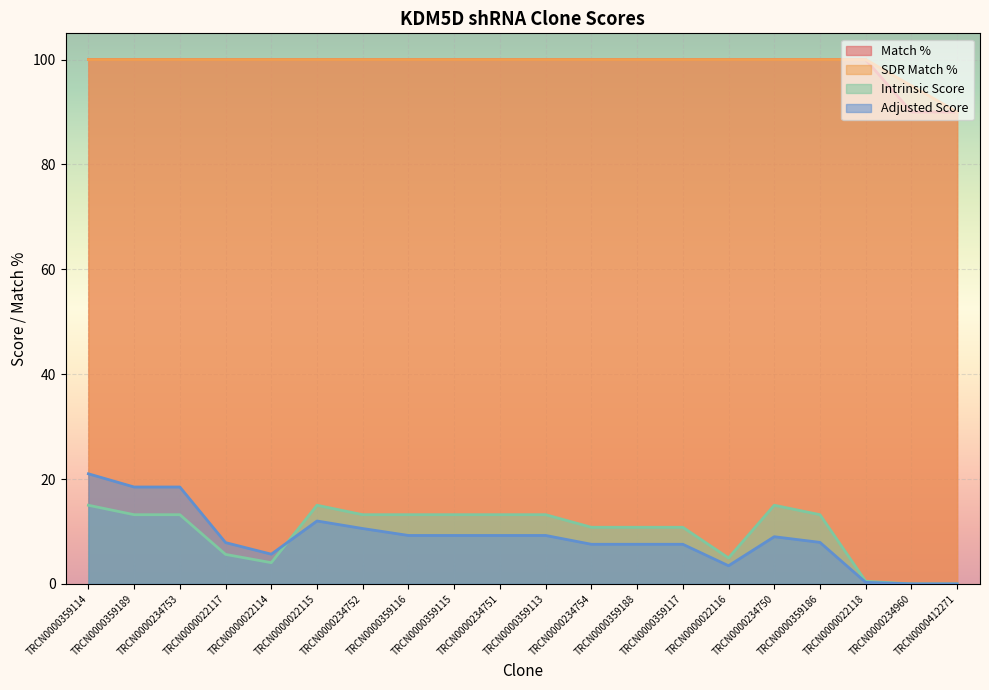

Reading left to right, transcribe all the data shown in this chart.

Match %: TRCN0000359114=100.0	TRCN0000359189=100.0	TRCN0000234753=100.0	TRCN0000022117=100.0	TRCN0000022114=100.0	TRCN0000022115=100.0	TRCN0000234752=100.0	TRCN0000359116=100.0	TRCN0000359115=100.0	TRCN0000234751=100.0	TRCN0000359113=100.0	TRCN0000234754=100.0	TRCN0000359188=100.0	TRCN0000359117=100.0	TRCN0000022116=100.0	TRCN0000234750=100.0	TRCN0000359186=100.0	TRCN0000022118=100.0	TRCN0000234960=90.0	TRCN0000412271=90.0
SDR Match %: TRCN0000359114=100.0	TRCN0000359189=100.0	TRCN0000234753=100.0	TRCN0000022117=100.0	TRCN0000022114=100.0	TRCN0000022115=100.0	TRCN0000234752=100.0	TRCN0000359116=100.0	TRCN0000359115=100.0	TRCN0000234751=100.0	TRCN0000359113=100.0	TRCN0000234754=100.0	TRCN0000359188=100.0	TRCN0000359117=100.0	TRCN0000022116=100.0	TRCN0000234750=100.0	TRCN0000359186=100.0	TRCN0000022118=100.0	TRCN0000234960=95.0	TRCN0000412271=90.0
Intrinsic Score: TRCN0000359114=15.0	TRCN0000359189=13.2	TRCN0000234753=13.2	TRCN0000022117=5.6	TRCN0000022114=4.0	TRCN0000022115=15.0	TRCN0000234752=13.2	TRCN0000359116=13.2	TRCN0000359115=13.2	TRCN0000234751=13.2	TRCN0000359113=13.2	TRCN0000234754=10.8	TRCN0000359188=10.8	TRCN0000359117=10.8	TRCN0000022116=5.0	TRCN0000234750=15.0	TRCN0000359186=13.2	TRCN0000022118=0.5	TRCN0000234960=0.0	TRCN0000412271=0.0
Adjusted Score: TRCN0000359114=21.0	TRCN0000359189=18.5	TRCN0000234753=18.5	TRCN0000022117=7.9	TRCN0000022114=5.7	TRCN0000022115=12.0	TRCN0000234752=10.6	TRCN0000359116=9.2	TRCN0000359115=9.2	TRCN0000234751=9.2	TRCN0000359113=9.2	TRCN0000234754=7.6	TRCN0000359188=7.6	TRCN0000359117=7.6	TRCN0000022116=3.5	TRCN0000234750=9.0	TRCN0000359186=7.9	TRCN0000022118=0.3	TRCN0000234960=0.0	TRCN0000412271=0.0